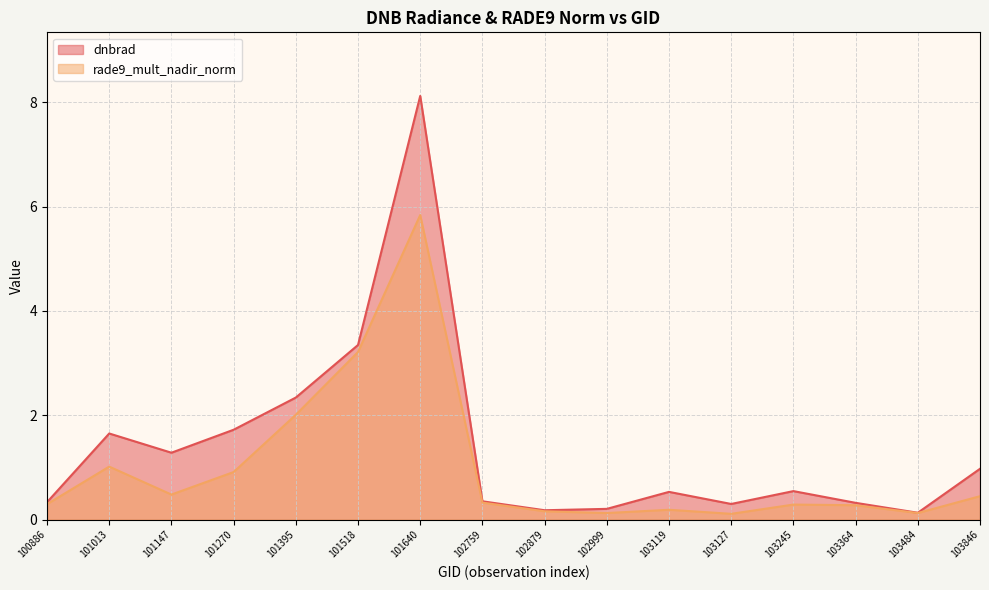

Where is the first local minimum for rade9_mult_nadir_norm?

101147